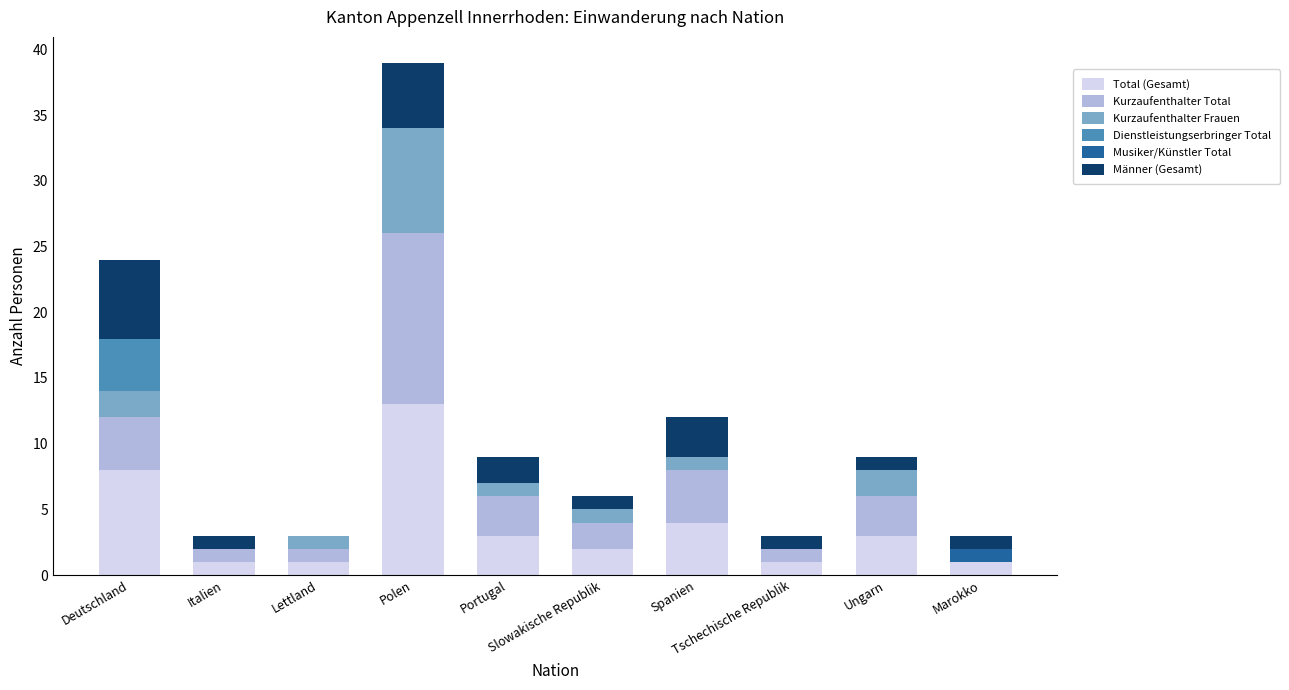

Count the number of categories in the chart.

10